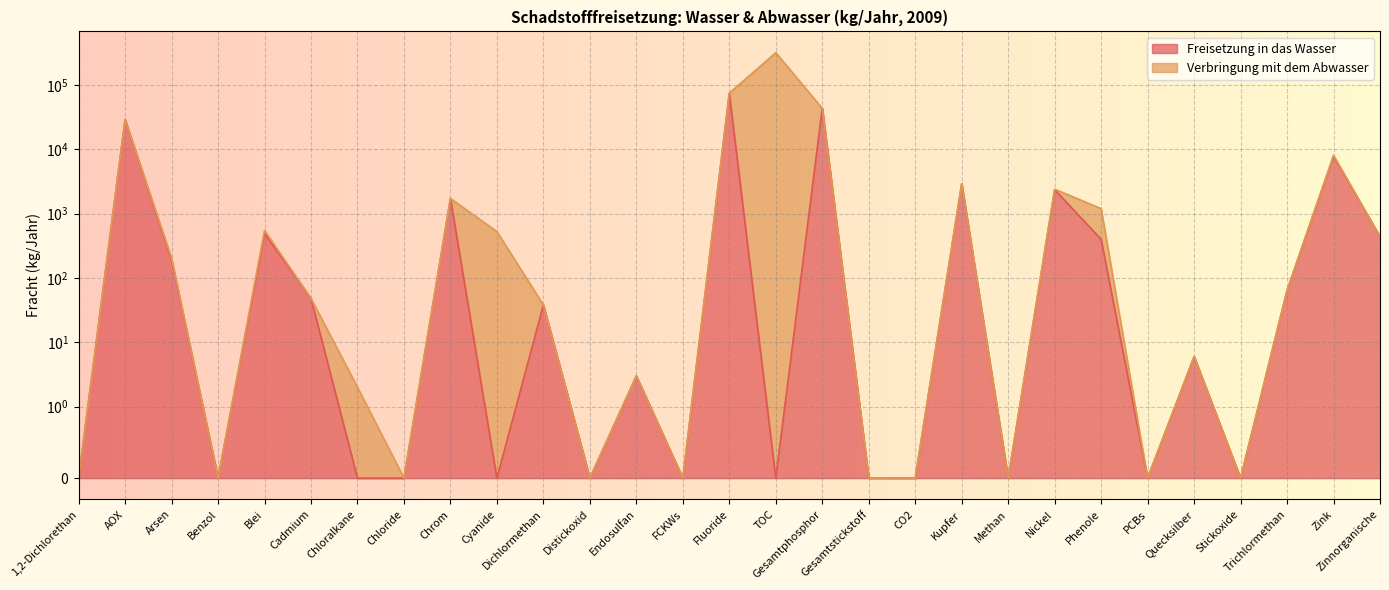

Reading right to left, what are all the values shown in this chart?

437	7820	64	0	6	0	398	2354	0	2909	0	0	43300	0	74600	0	3	0	38	0	1718	0	0	48	490	0	190	28970	0